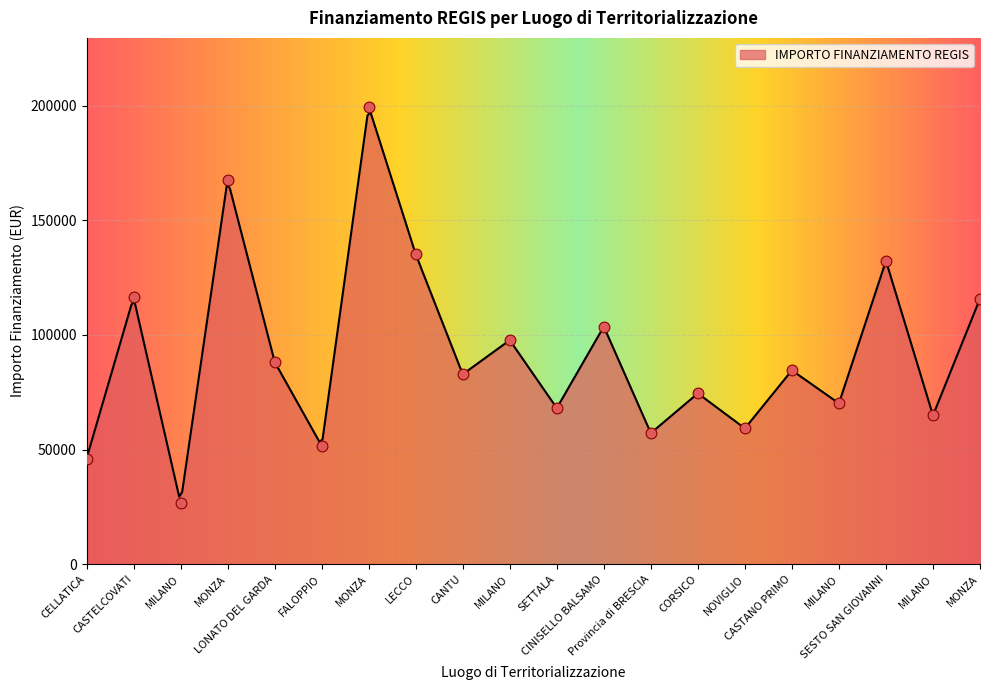

What is the change in value from CASTELCOVATI to MONZA?

+51400.2